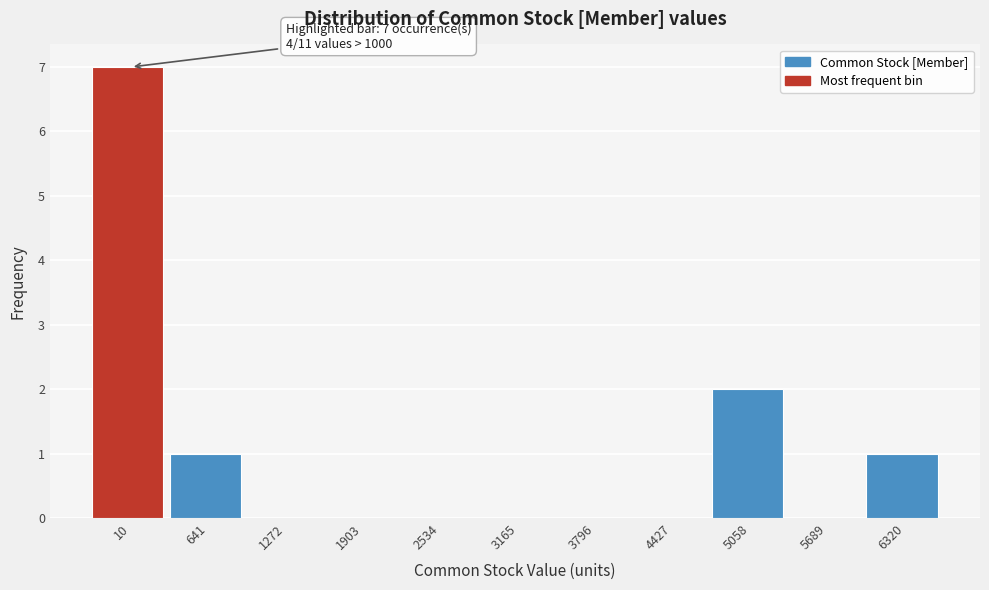

Reading left to right, transcribe all the data shown in this chart.

10=7	641=1	1272=0	1903=0	2534=0	3165=0	3796=0	4427=0	5058=2	5689=0	6320=1